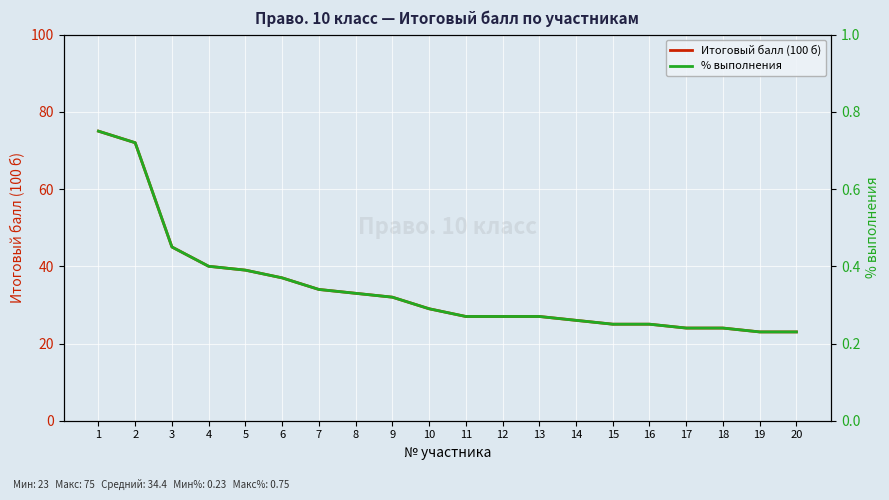

Read the % выполнения value at 20.

0.2